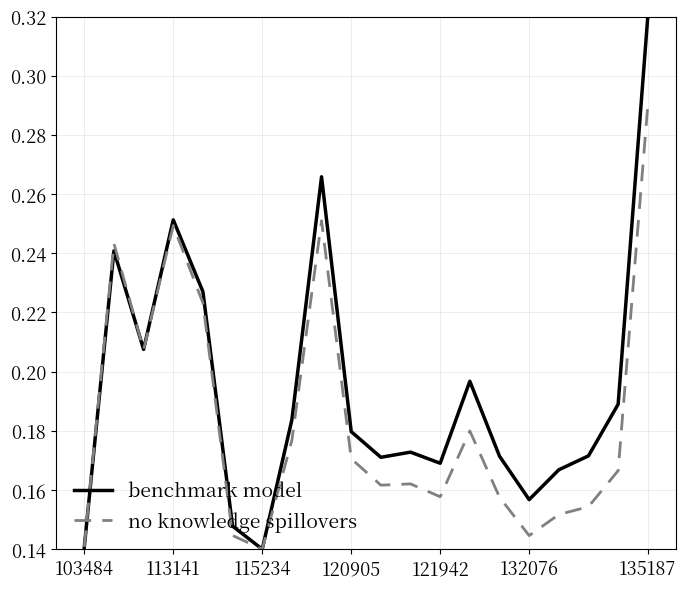

True or false: no knowledge spillovers and benchmark model intersect in this chart.

True